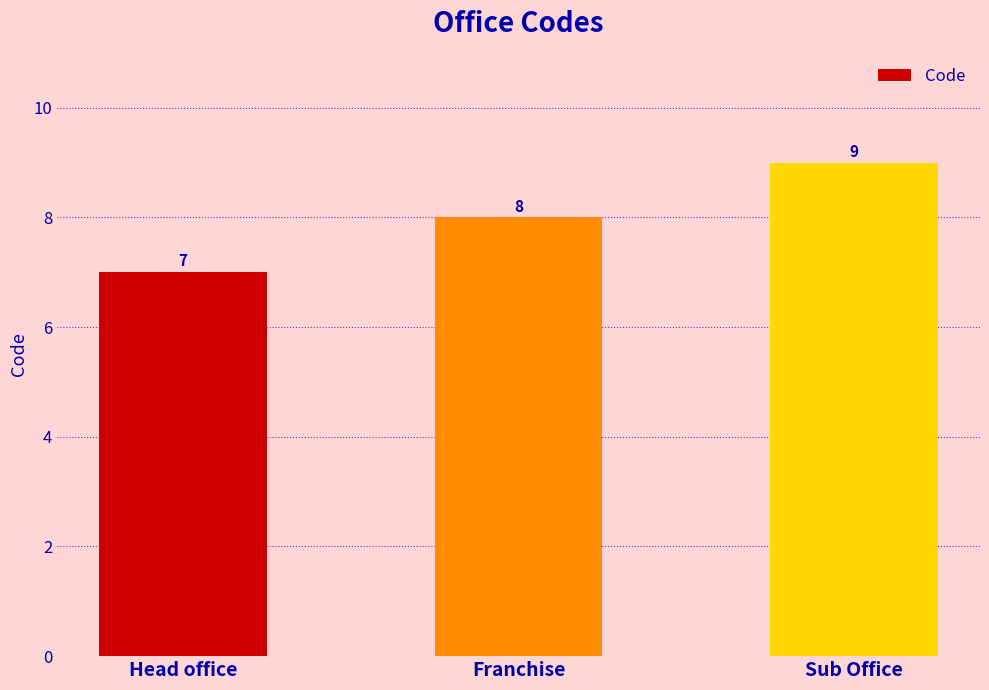

Reading right to left, transcribe all the data shown in this chart.

9	8	7